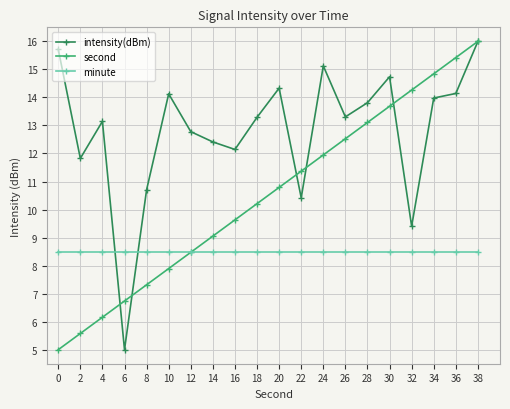

Which series changed the most between 4 and 10?

second